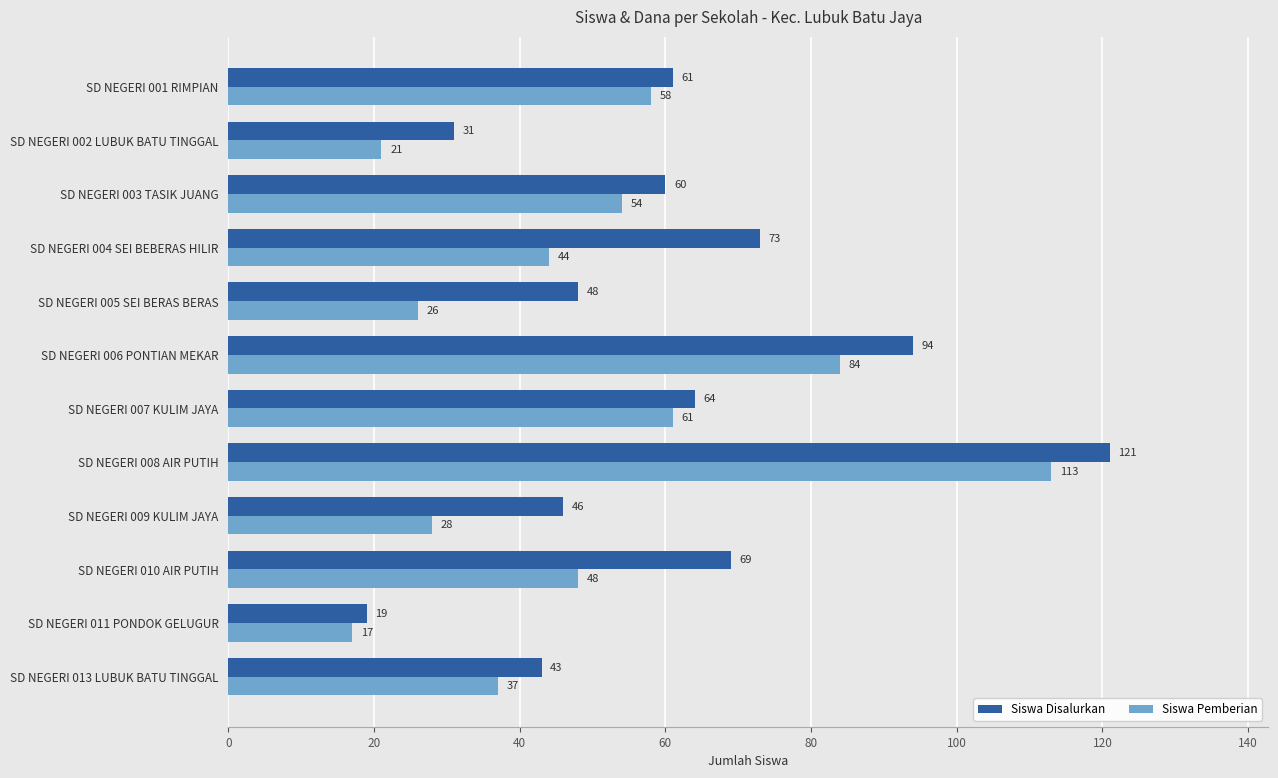

What is the difference between the maximum and minimum values in the Siswa Pemberian series?

96